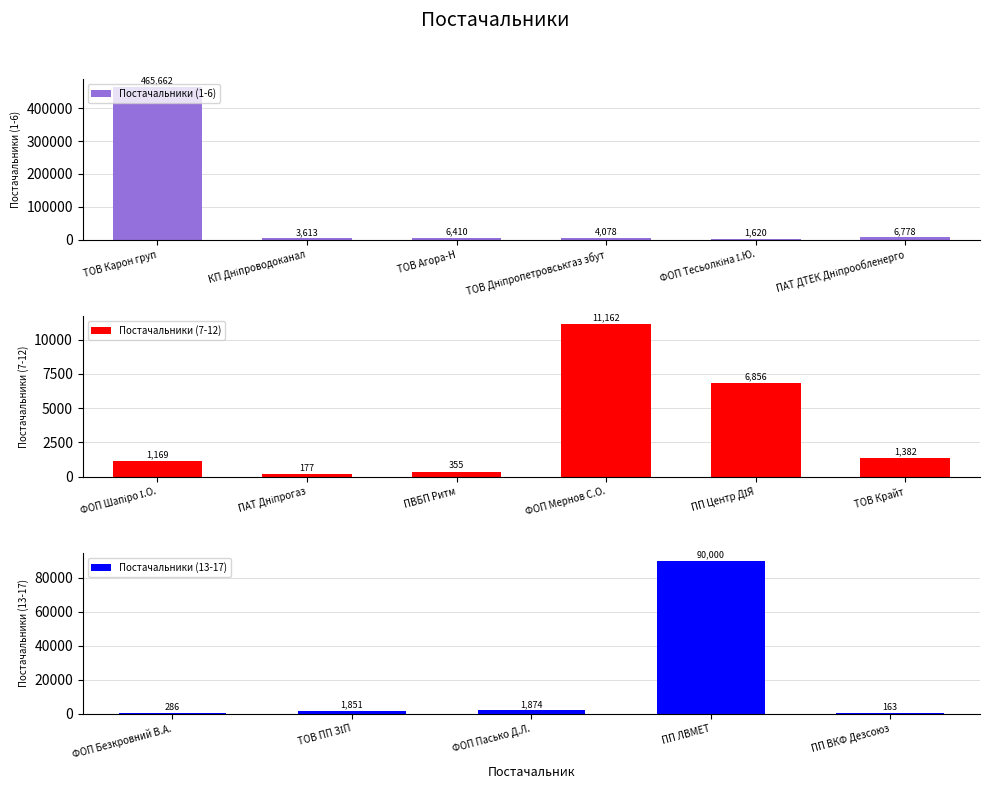

Which category has the highest value across all series?

ТОВ "Карон груп"